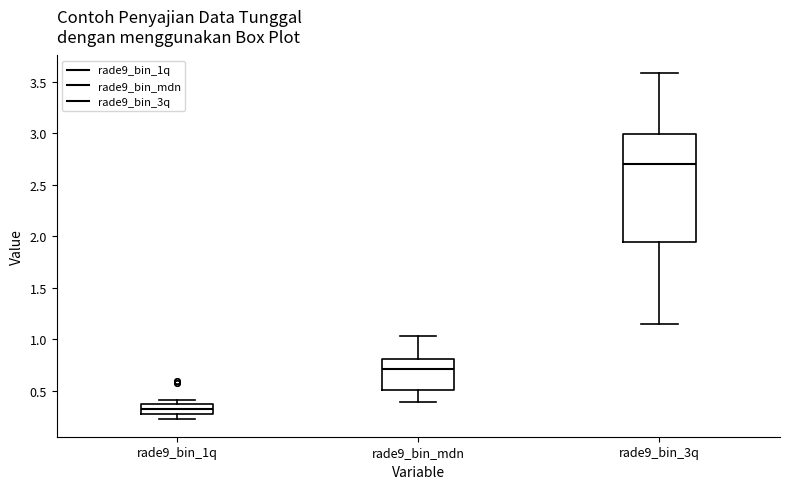

Comparing the boxes themselves (not the whiskers), which one is the tallest?

rade9_bin_3q